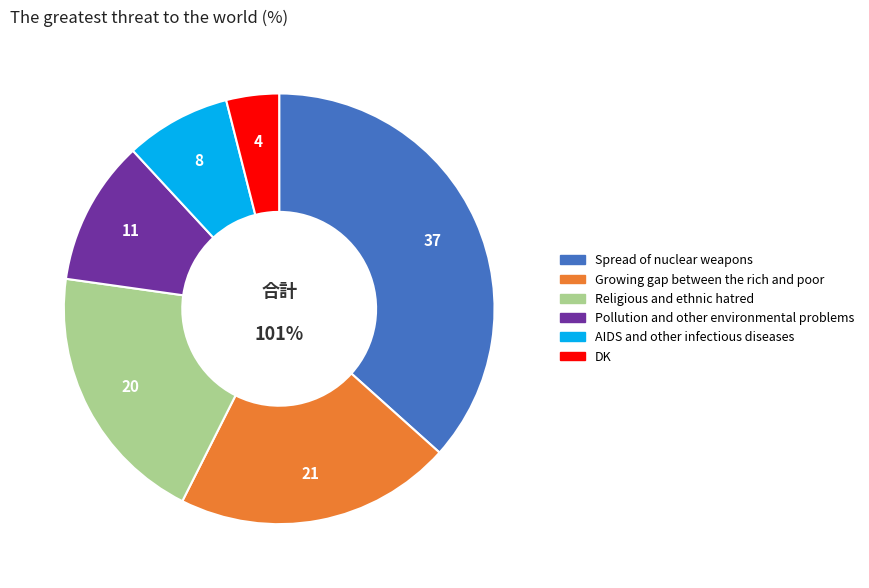

To the nearest percent, what is the difference between the largest and smallest slice percentages?

33%